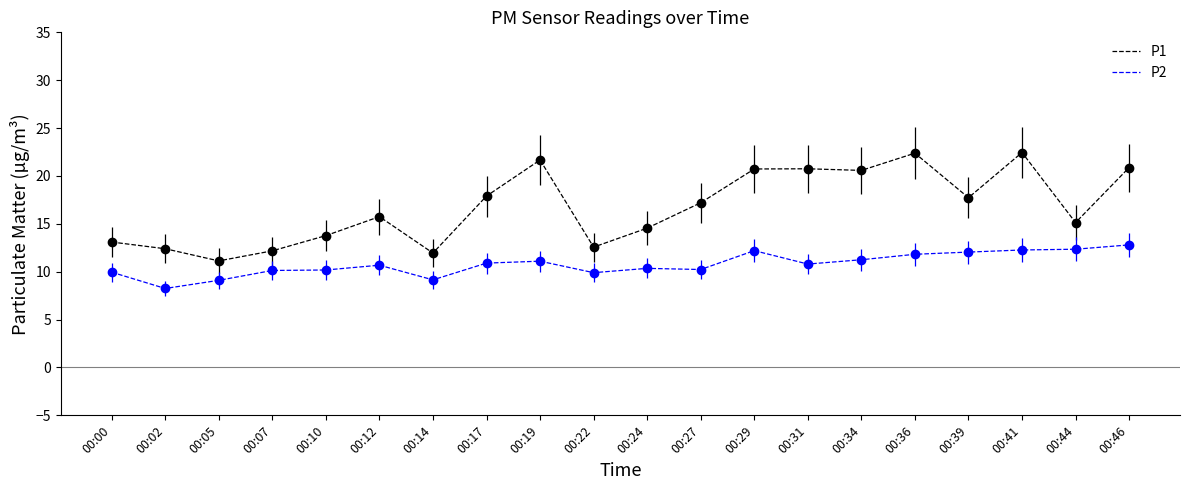

What is the spread (max minus min) of values at 00:27?

7.0